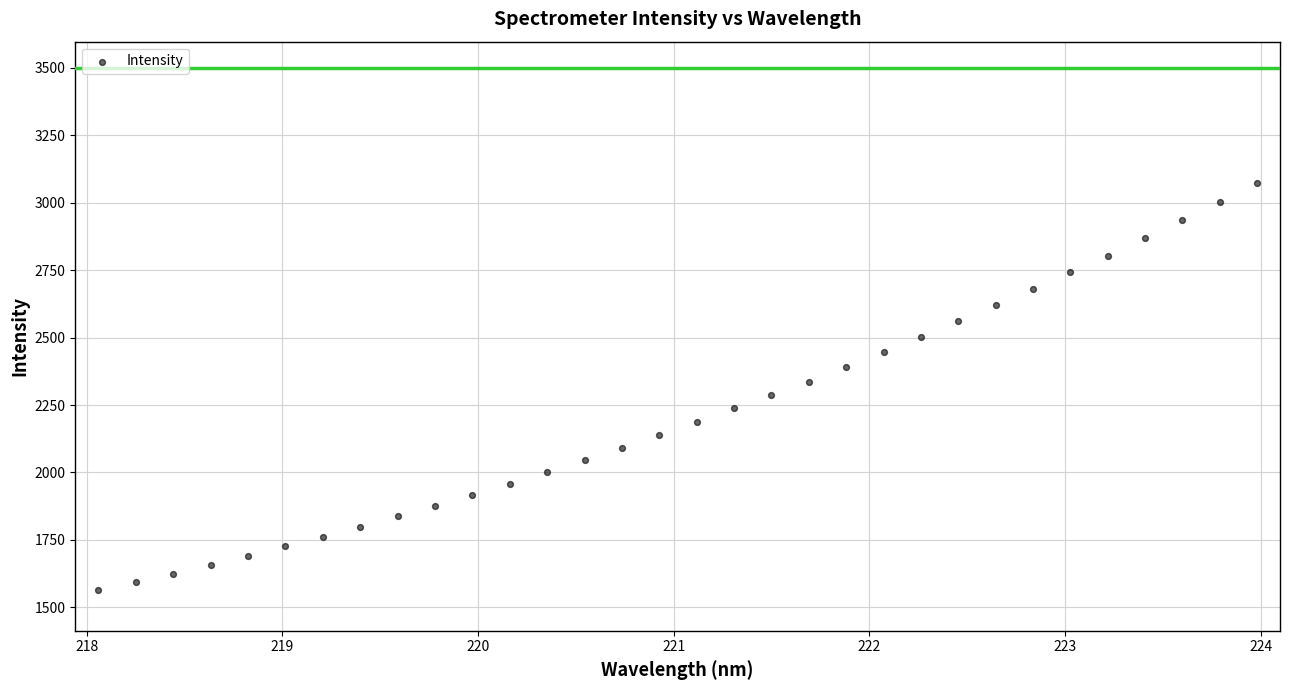

What is the range of X values (max minus min)?

5.9